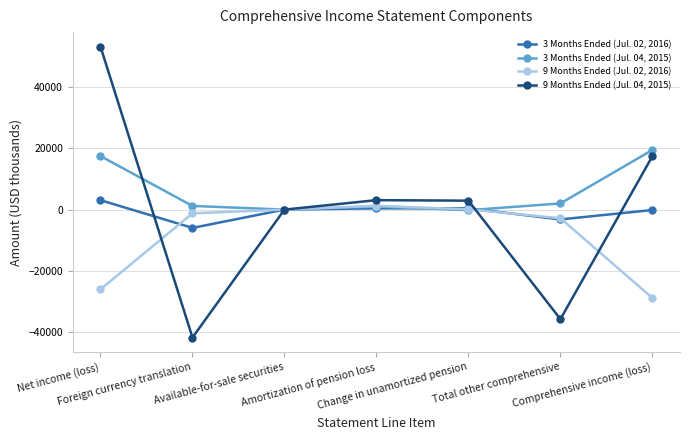

What is the sum of the 9 Months Ended (Jul. 02, 2016) values at Available-for-sale securities and Comprehensive income (loss)?

-28801